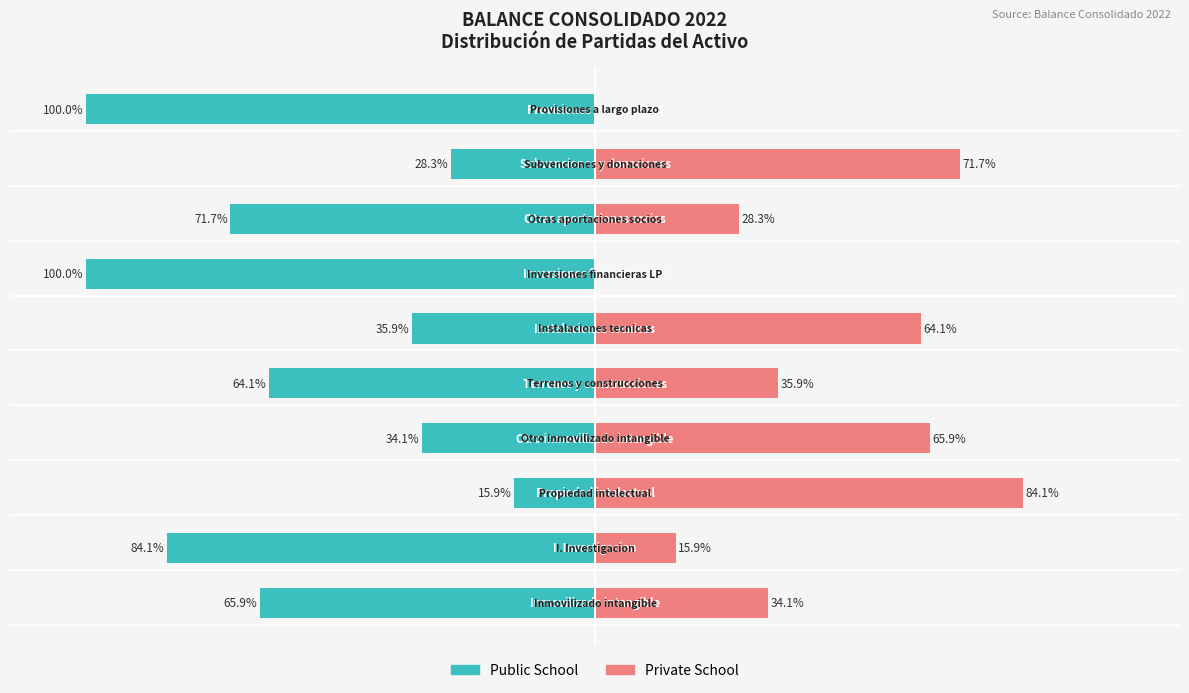

What is the difference between the maximum and second lowest values in the Private School series?

84.1